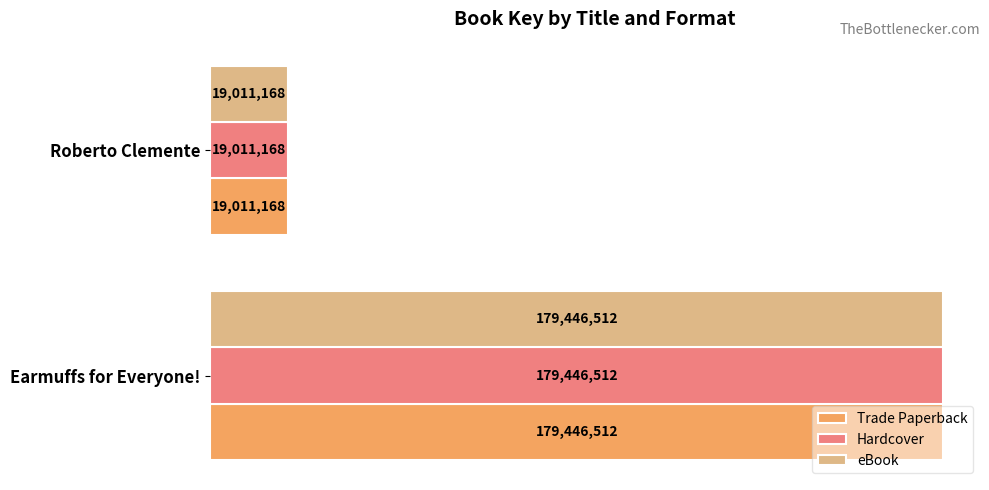

What are all the series names shown in the legend?

Trade Paperback, Hardcover, eBook